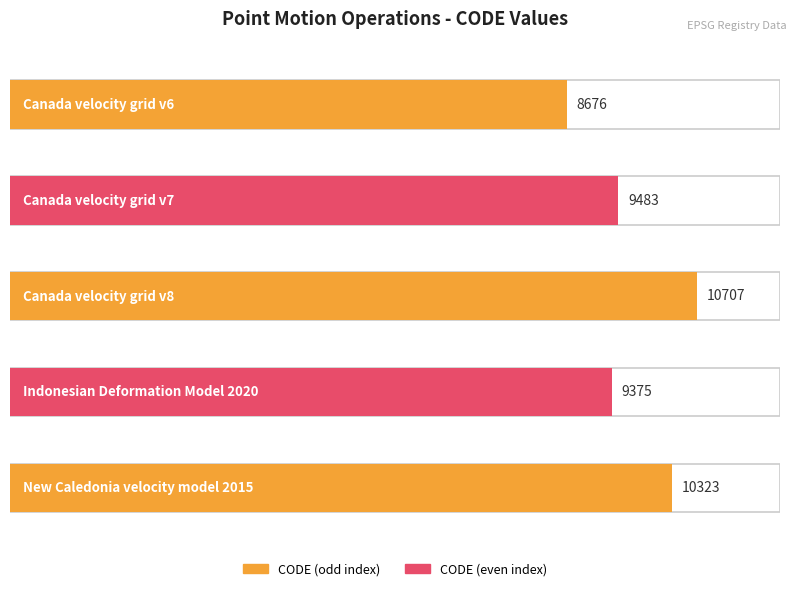

What is the ratio of the value at New Caledonia velocity model 2015 to the value at Canada velocity grid v8?

1.0